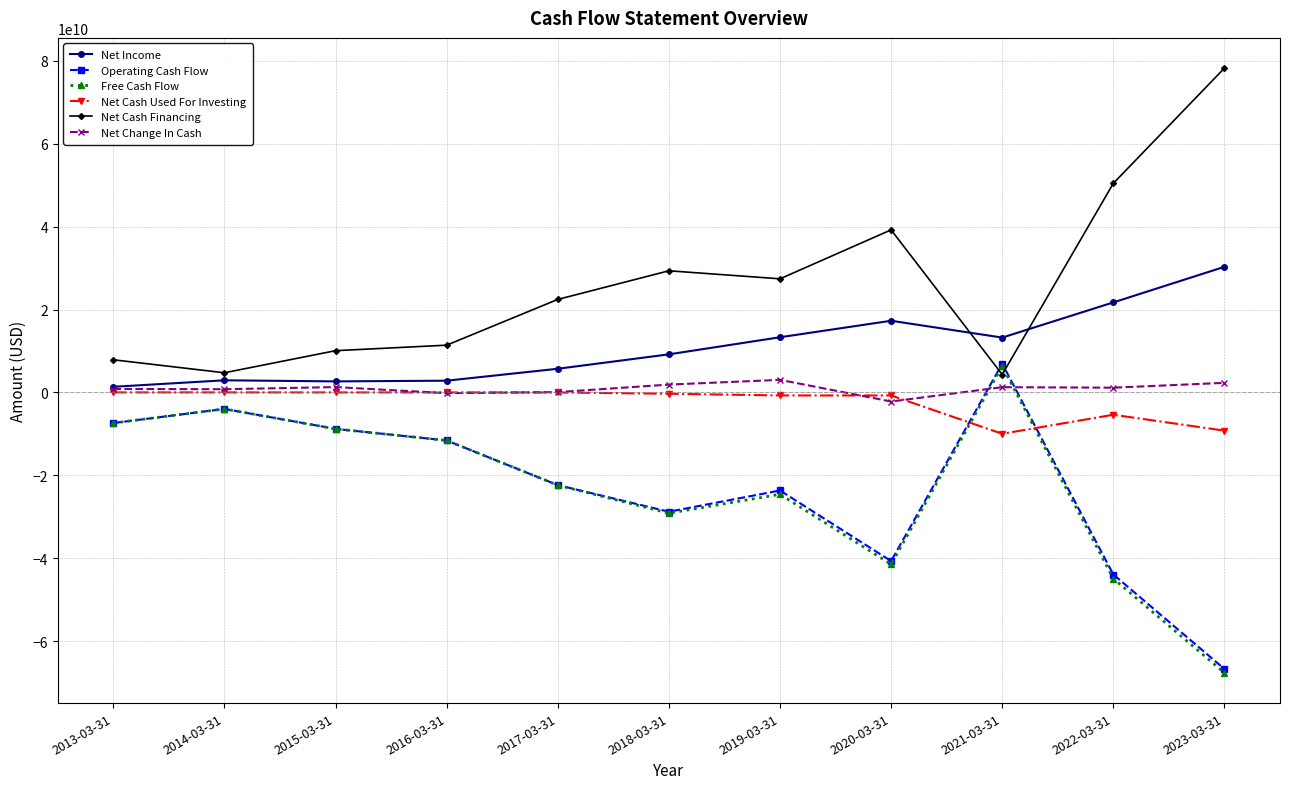

True or false: Free Cash Flow and Operating Cash Flow intersect in this chart.

False